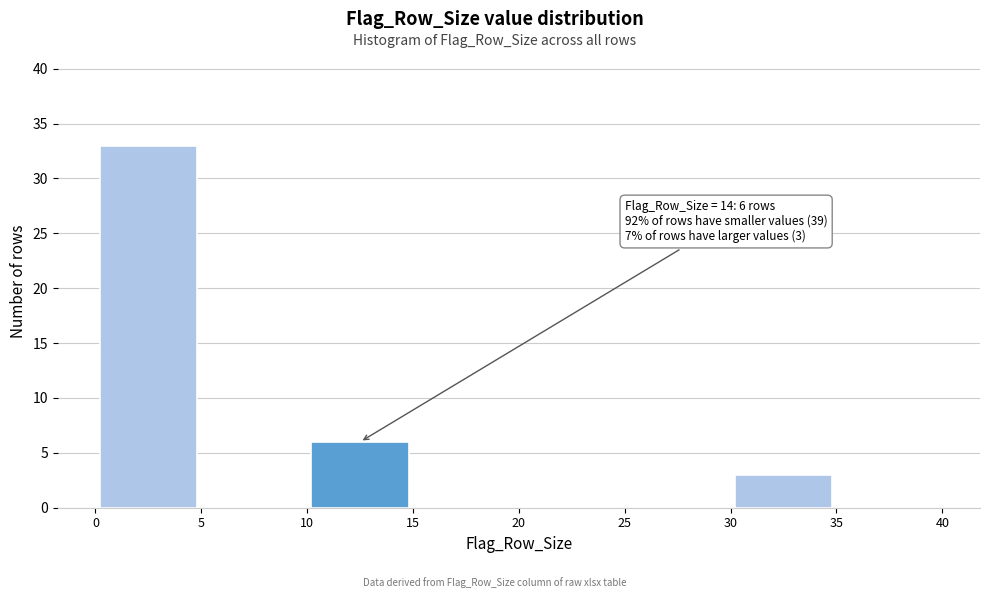

Which range on the x-axis has the tallest bar?

0 to 5